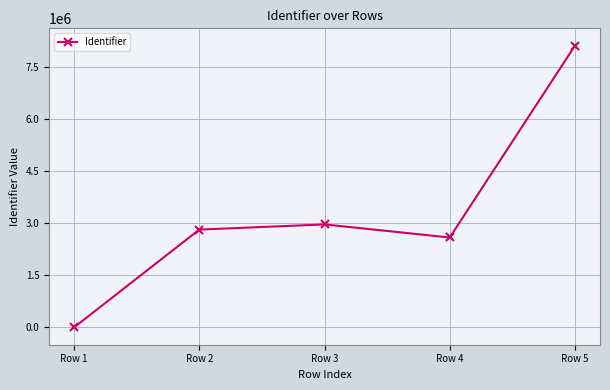

The value at Row 3 is 1279566. True or false?

False